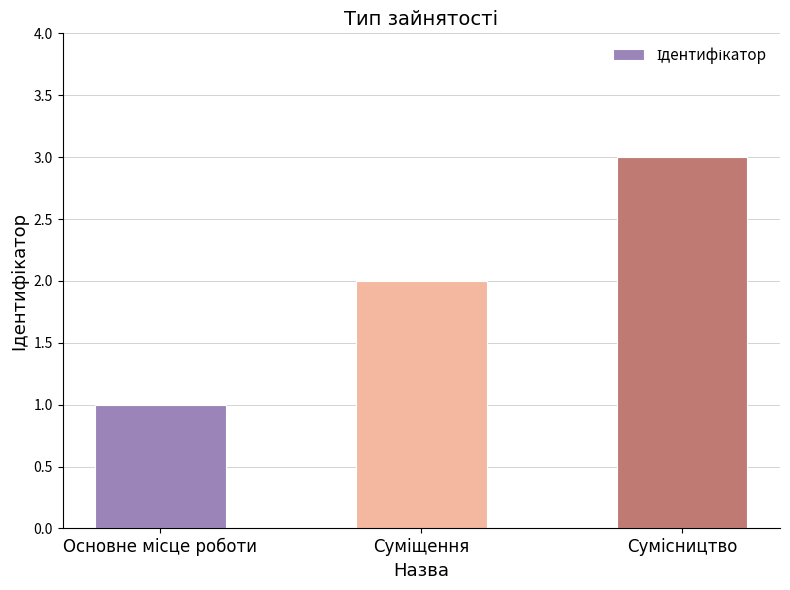

What is the sum of all values?

6